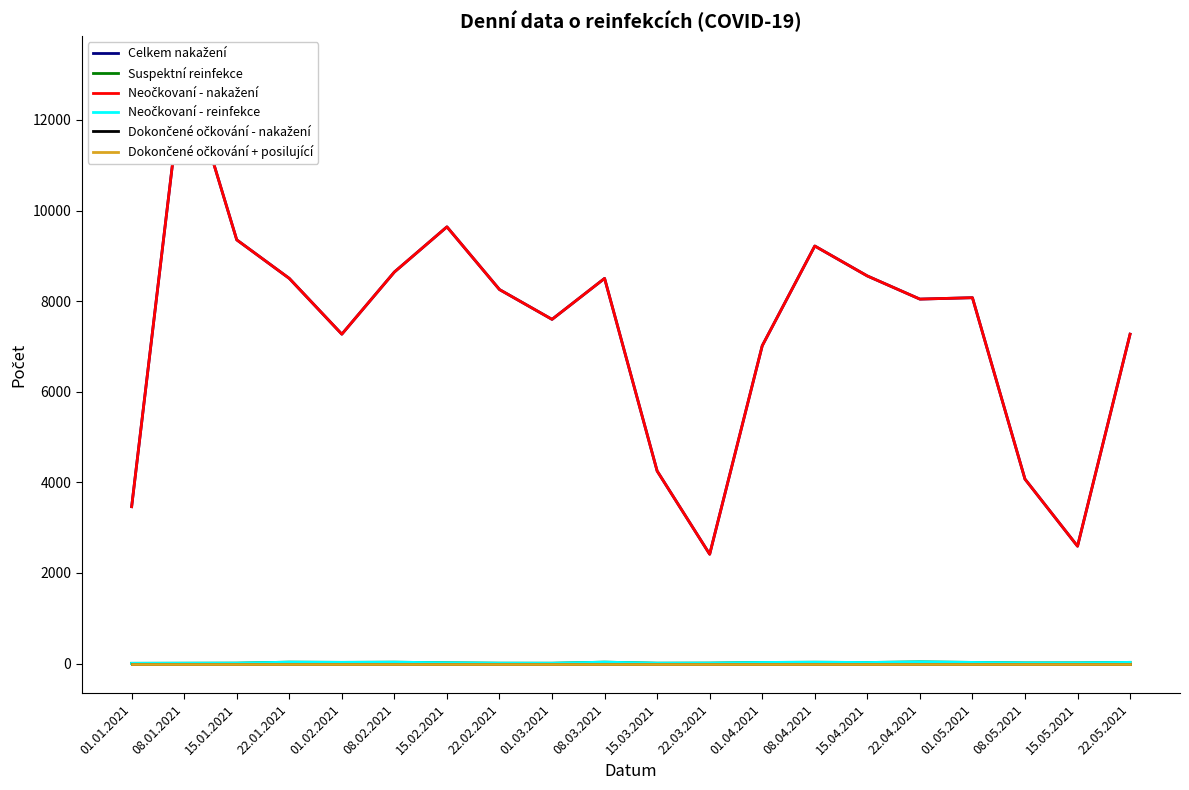

Reading right to left, what are all the values shown in this chart?

Celkem nakažení: 7271	2591	4072	8076	8045	8556	9217	7015	2414	4251	8502	7598	8256	9640	8643	7271	8502	9353	13189	3463
Suspektní reinfekce: 27	16	15	26	38	24	30	25	11	9	32	8	9	18	31	27	32	10	8	6
Neočkovaní - nakažení: 7271	2591	4072	8076	8045	8556	9217	7015	2414	4251	8502	7598	8256	9640	8643	7271	8502	9353	13189	3463
Neočkovaní - reinfekce: 27	16	15	26	38	24	30	25	11	9	32	8	9	18	31	27	32	10	8	6
Dokončené očkování - nakažení: 0	0	0	0	0	0	0	0	0	0	0	0	0	0	0	0	0	0	0	0
Dokončené očkování + posilující: 0	0	0	0	0	0	0	0	0	0	0	0	0	0	0	0	0	0	0	0